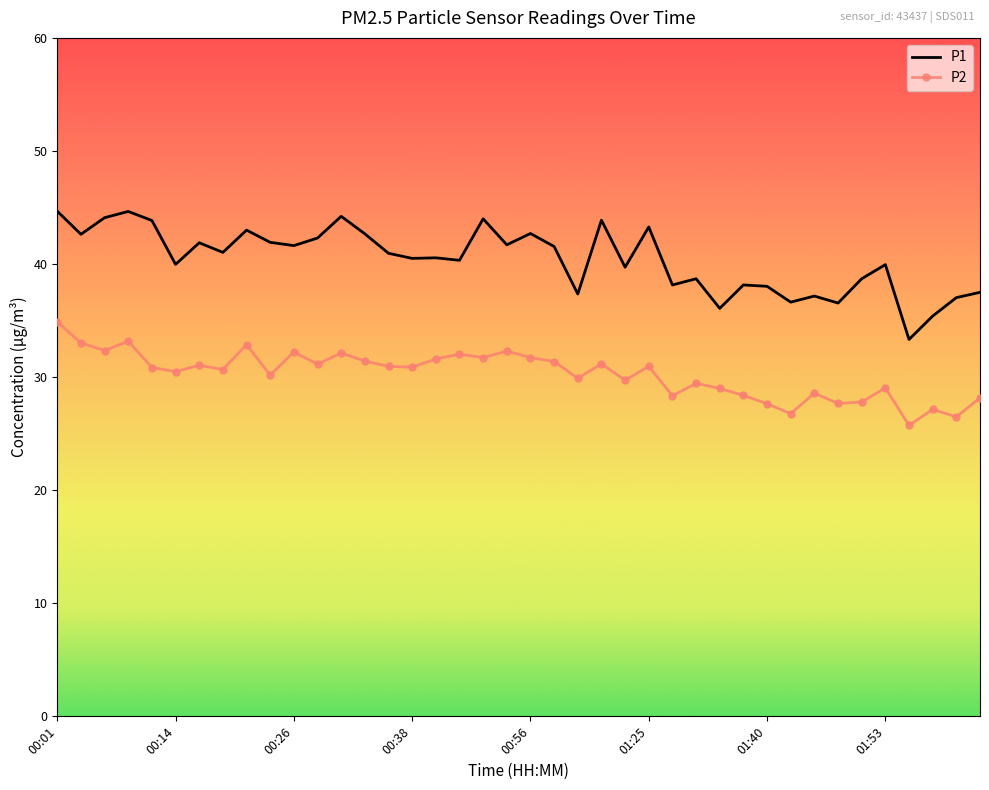

True or false: P1 and P2 cross at least once.

False